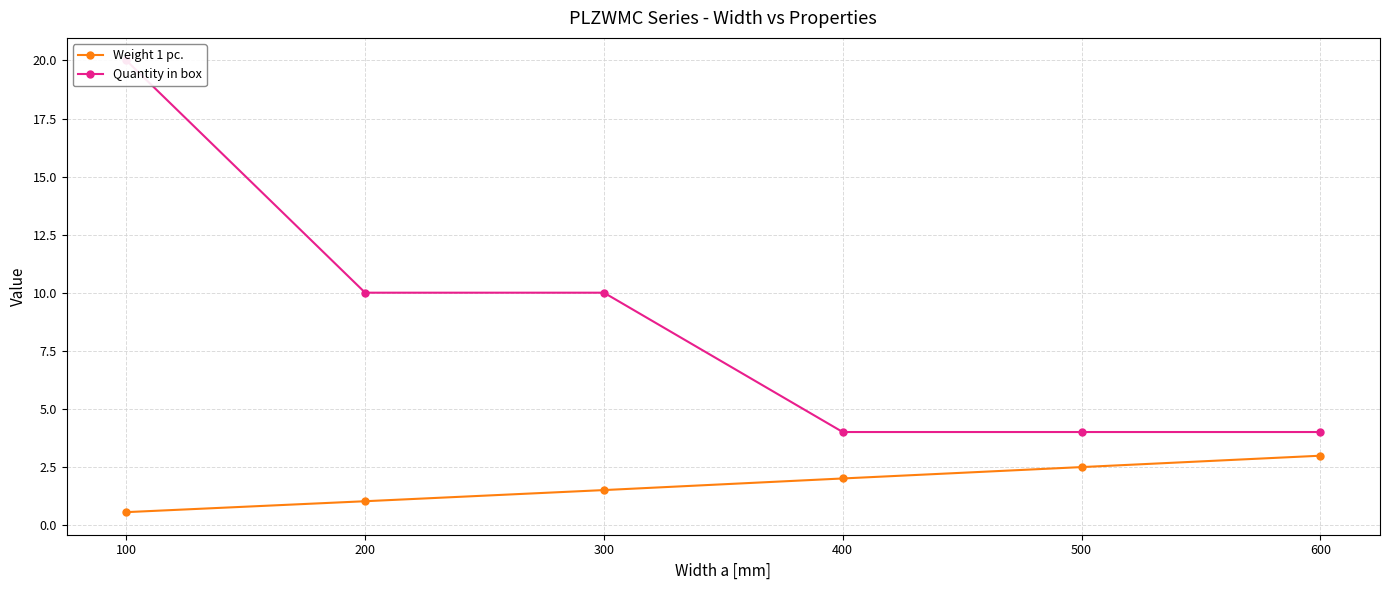

What is the spread (max minus min) of values at 400?

2.0